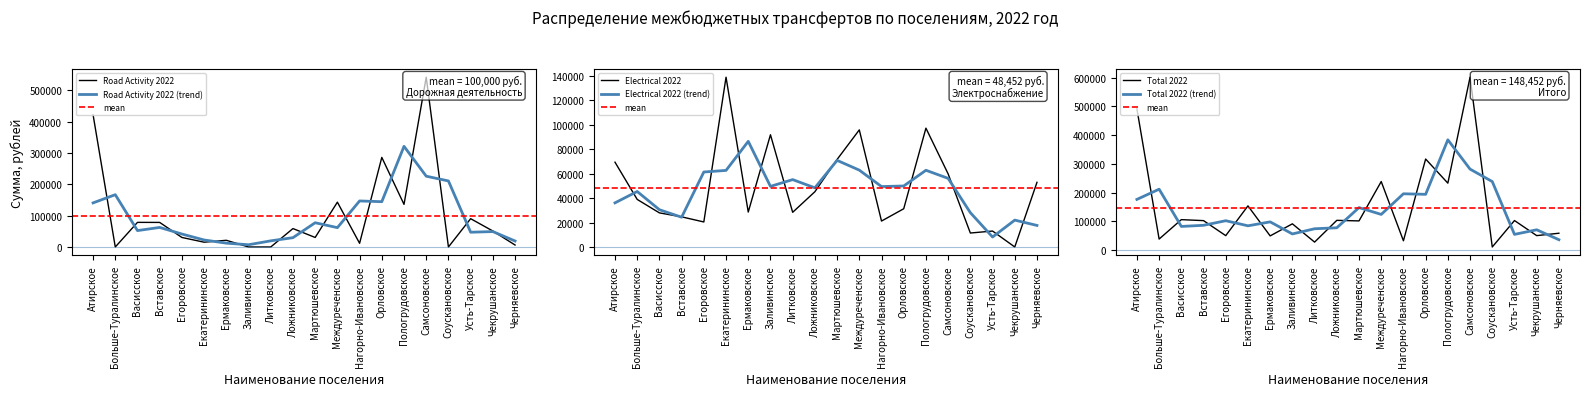

Is this an area chart (filled region under the line)?

No